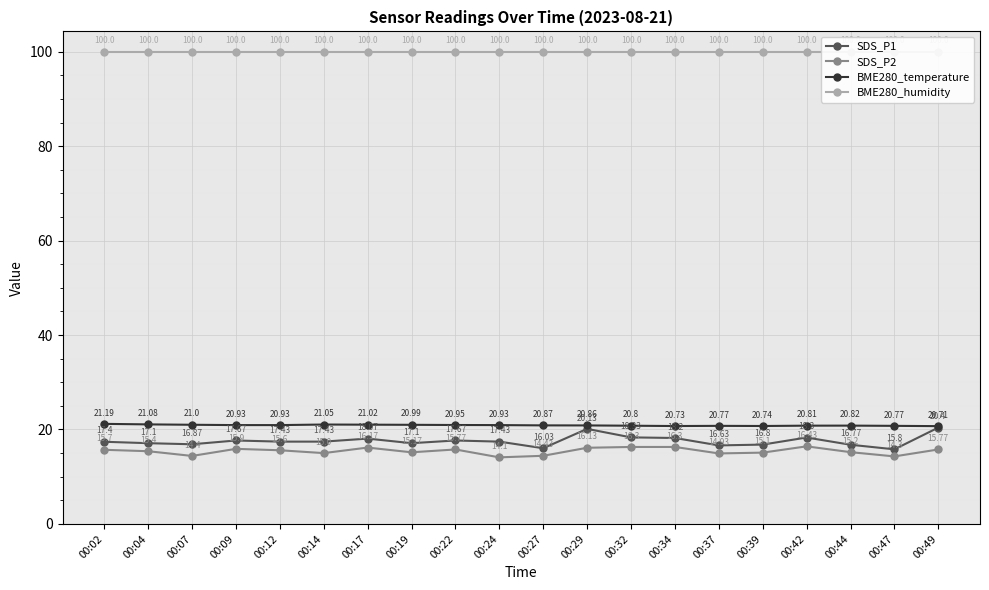

Reading right to left, what are all the values shown in this chart?

SDS_P1: 00:49=20.4	00:47=15.8	00:44=16.8	00:42=18.3	00:39=16.8	00:37=16.6	00:34=18.2	00:32=18.3	00:29=20.1	00:27=16.0	00:24=17.4	00:22=17.7	00:19=17.1	00:17=18.1	00:14=17.4	00:12=17.4	00:09=17.7	00:07=16.9	00:04=17.1	00:02=17.4
SDS_P2: 00:49=15.8	00:47=14.3	00:44=15.2	00:42=16.4	00:39=15.1	00:37=14.9	00:34=16.3	00:32=16.3	00:29=16.1	00:27=14.4	00:24=14.1	00:22=15.8	00:19=15.2	00:17=16.2	00:14=15.0	00:12=15.6	00:09=15.9	00:07=14.4	00:04=15.4	00:02=15.7
BME280_temperature: 00:49=20.7	00:47=20.8	00:44=20.8	00:42=20.8	00:39=20.7	00:37=20.8	00:34=20.7	00:32=20.8	00:29=20.9	00:27=20.9	00:24=20.9	00:22=20.9	00:19=21.0	00:17=21.0	00:14=21.1	00:12=20.9	00:09=20.9	00:07=21.0	00:04=21.1	00:02=21.2
BME280_humidity: 00:49=100.0	00:47=100.0	00:44=100.0	00:42=100.0	00:39=100.0	00:37=100.0	00:34=100.0	00:32=100.0	00:29=100.0	00:27=100.0	00:24=100.0	00:22=100.0	00:19=100.0	00:17=100.0	00:14=100.0	00:12=100.0	00:09=100.0	00:07=100.0	00:04=100.0	00:02=100.0